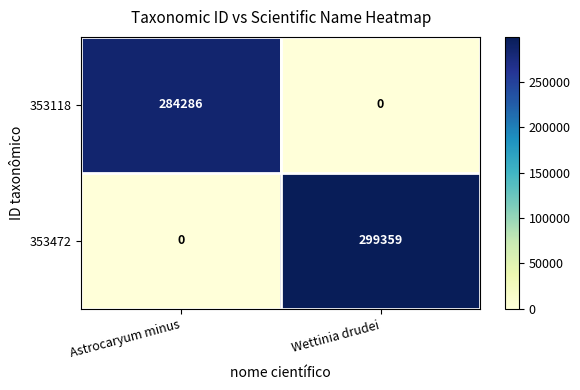

What is the average value of the 353472 series?

149680